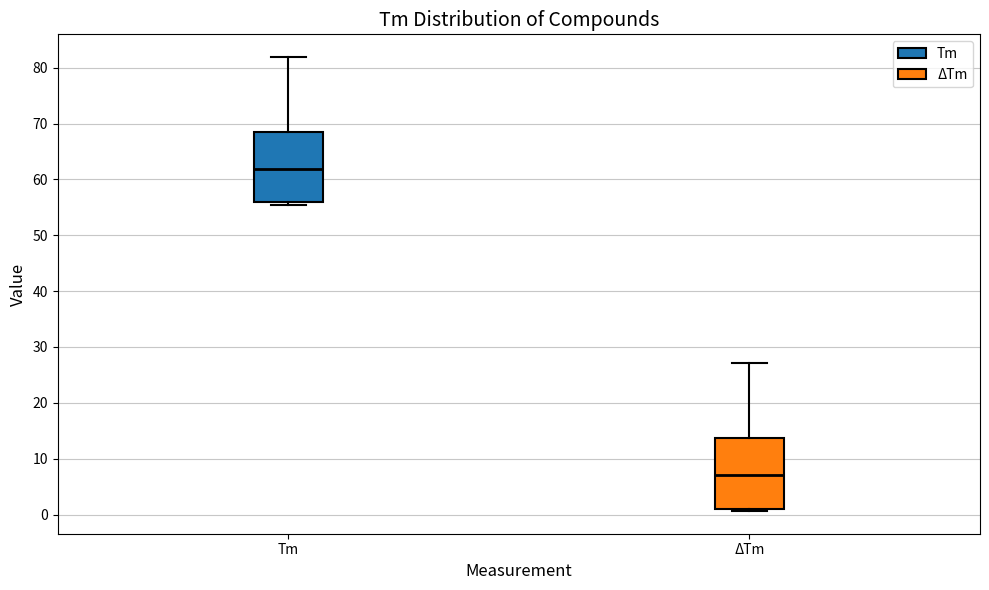

Reading left to right, read every box against the y-axis: the position of its median line, the range the box covers, and the ends of its whiskers. The values are not printed on the chart, so give them approximately, as read against the axis.

Tm: median 62, box 56 to 68, whiskers 55 to 82
ΔTm: median 7, box 1 to 14, whiskers 1 (just below the box's lower edge) to 27